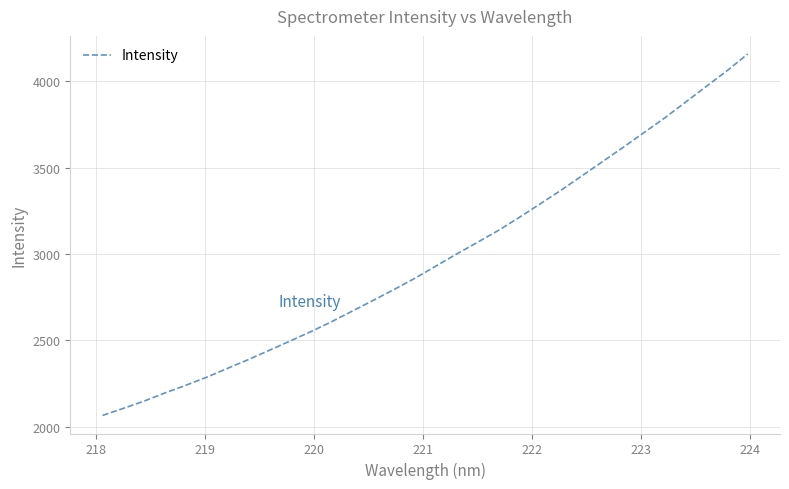

What is the maximum value shown in the chart?

4158.5